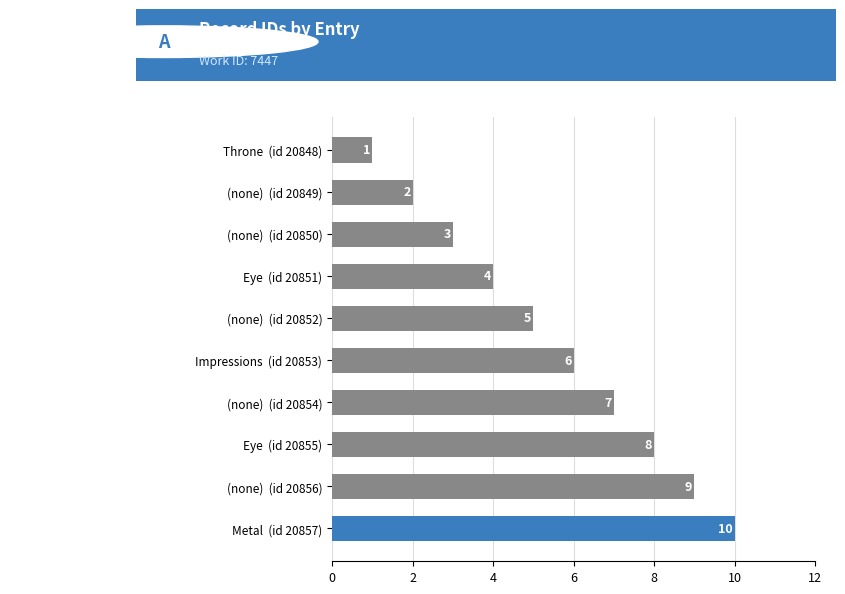

Does the chart contain stacked bars?

No